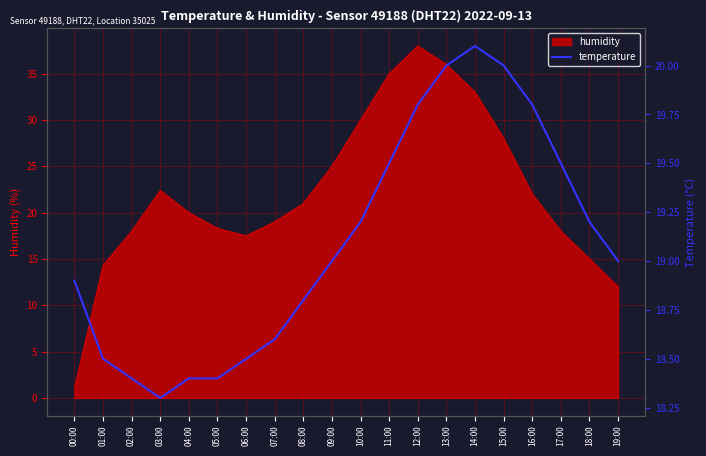

What is the minimum value for humidity?

1.0